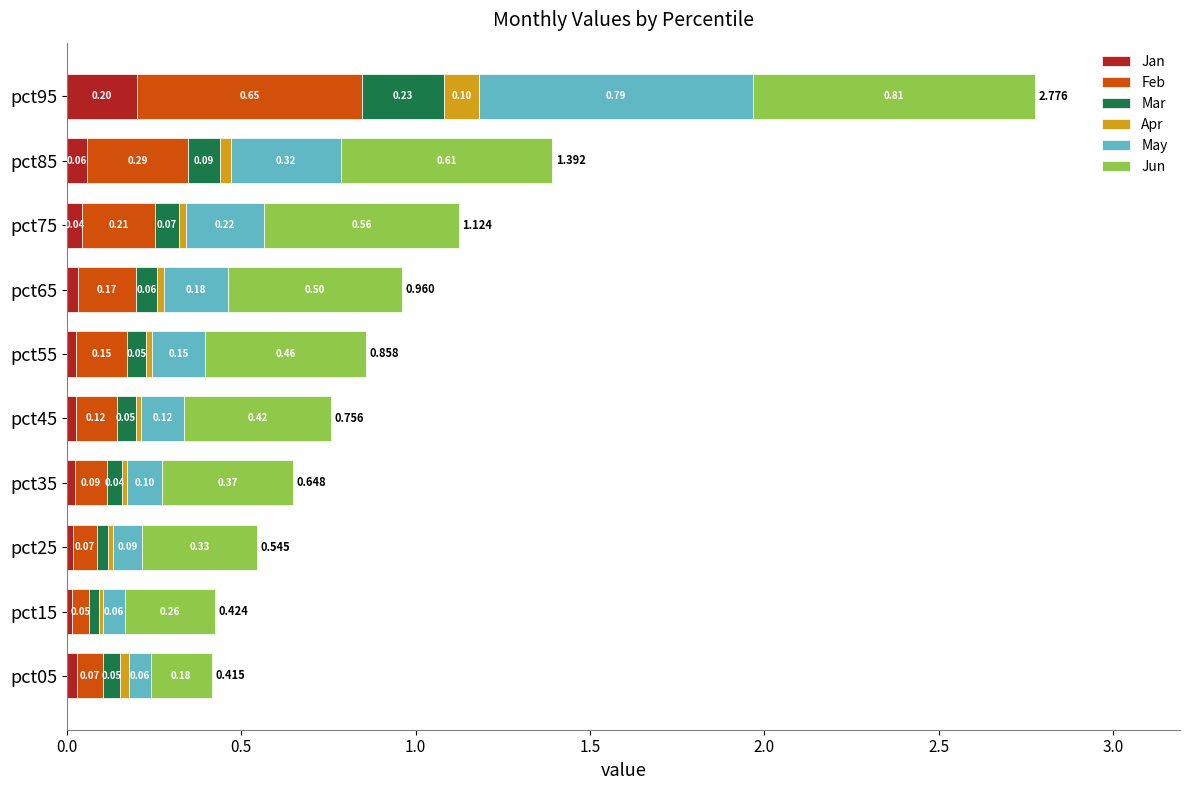

At how many categories does at least one series exceed 0?

10